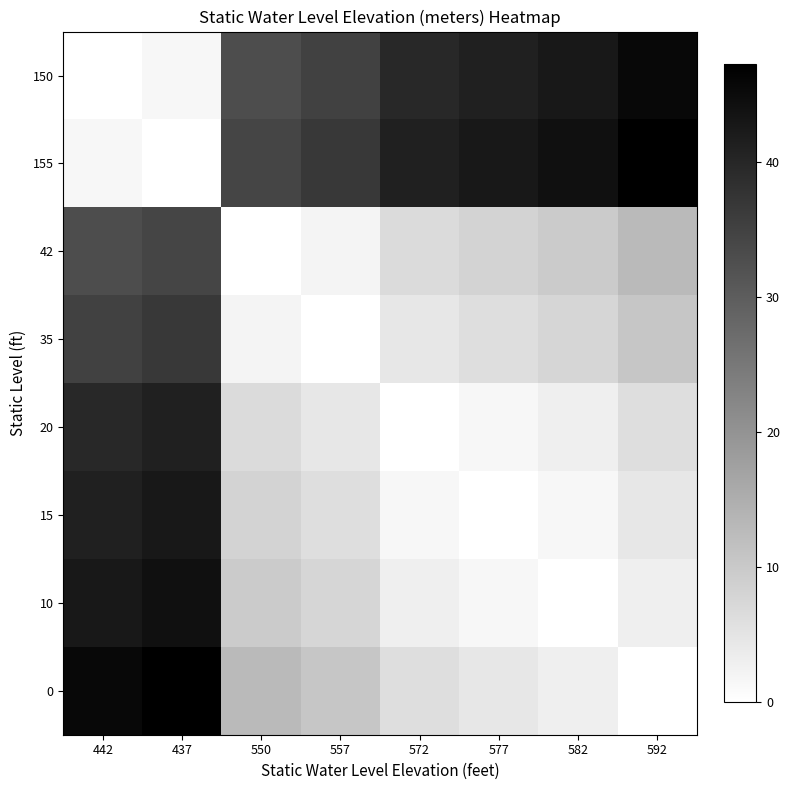

Which category has the lowest value across all series?

442